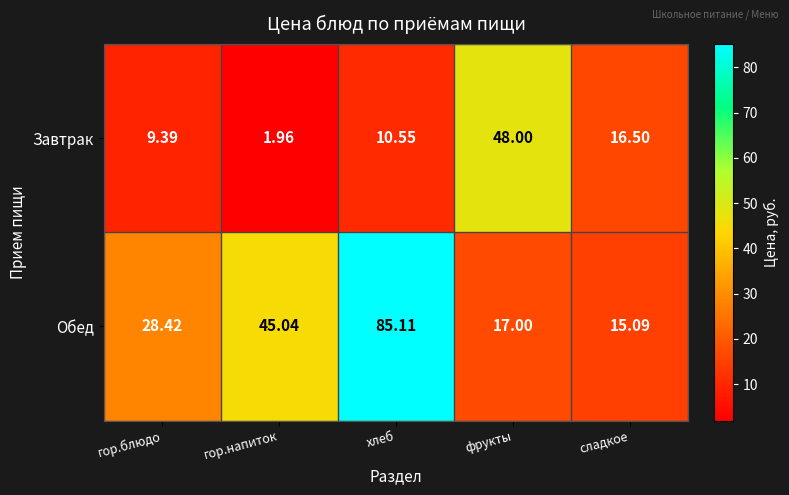

Between гор.напиток and фрукты, which series saw the biggest shift?

Завтрак